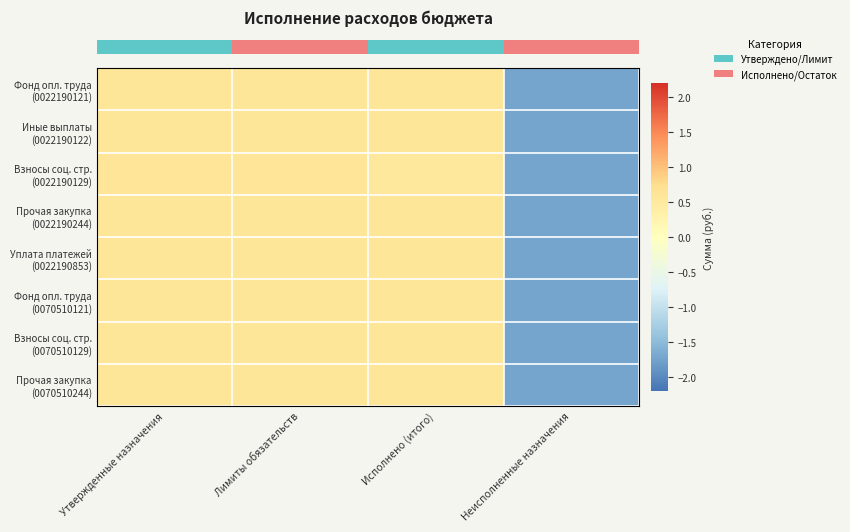

Between Исполнено (итого) and Неисполненные назначения, which is larger?

Исполнено (итого)